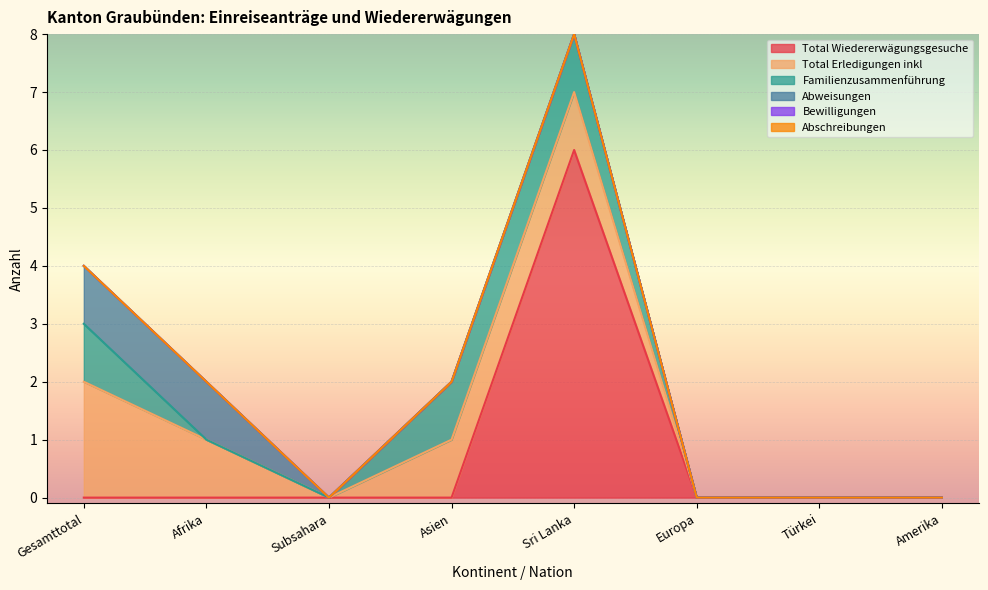

True or false: Abschreibungen and Total Erledigungen inkl intersect in this chart.

False